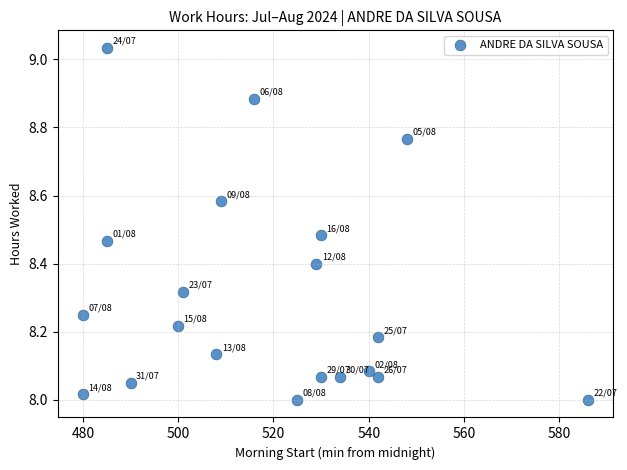

What is the range of Y values (max minus min)?

1.0